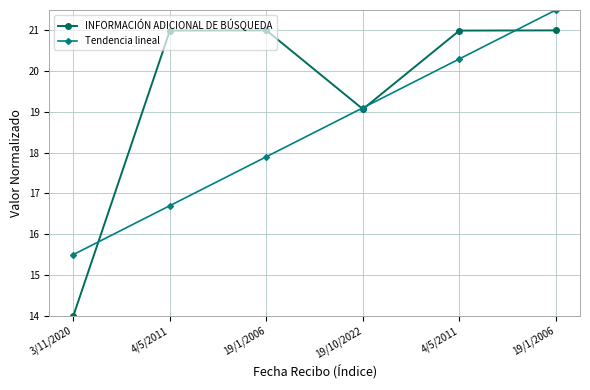

What are all the series names shown in the legend?

INFORMACIÓN ADICIONAL DE BÚSQUEDA, Tendencia lineal